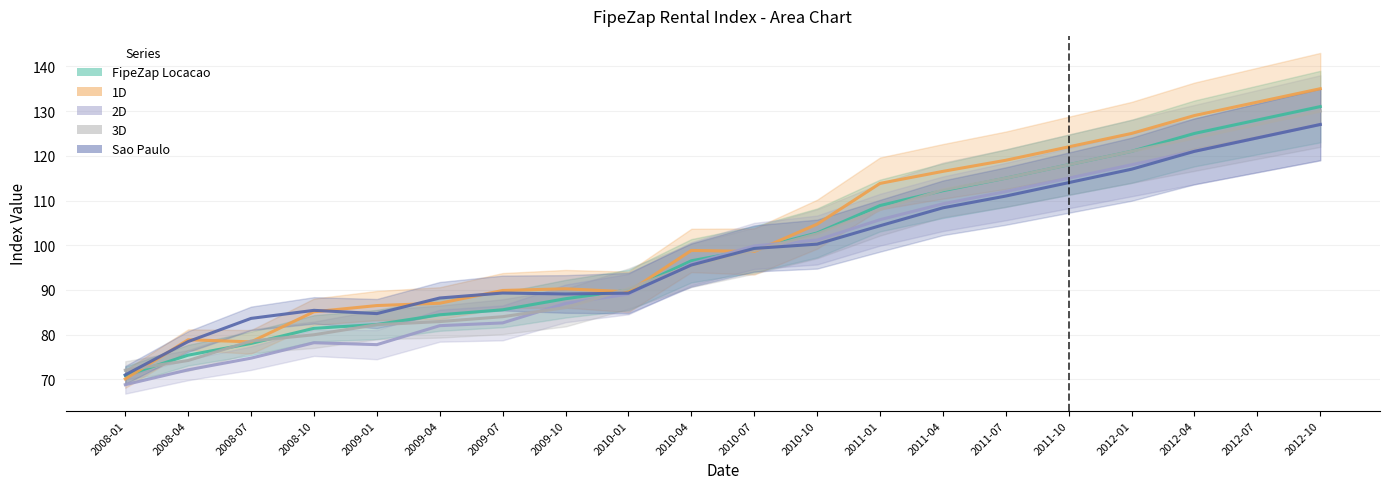

How many data points does each series have?

20